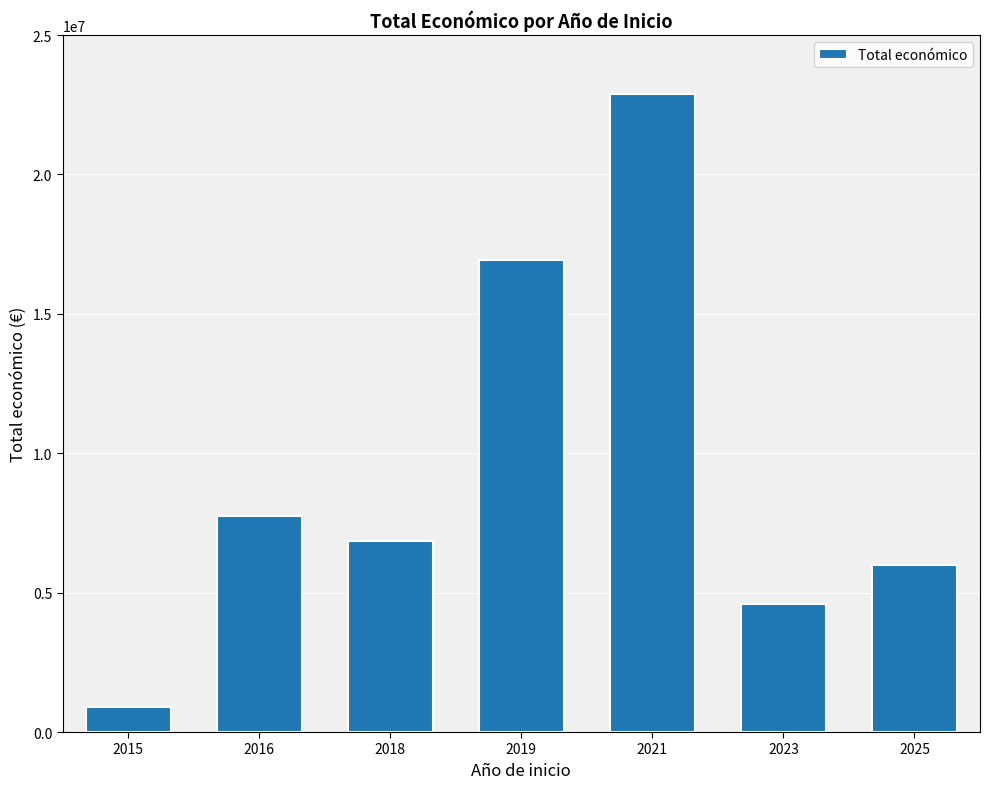

List the labels in order of value, smallest first.

2015, 2023, 2025, 2018, 2016, 2019, 2021